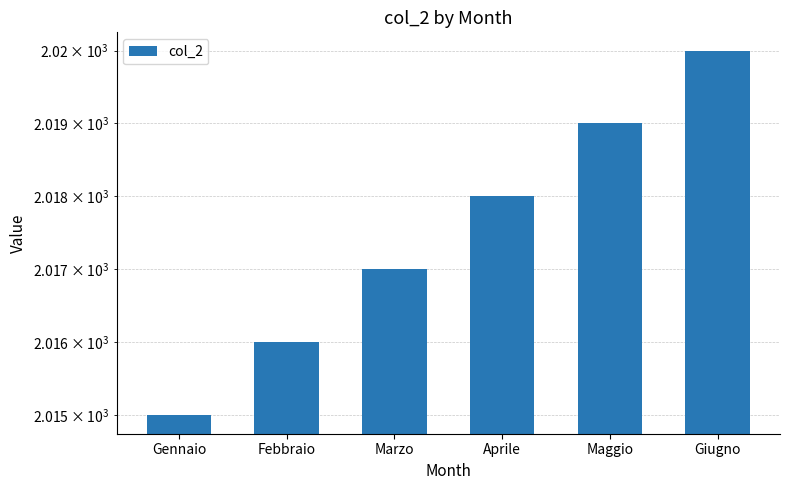

What is the label of the 4th bar from the left?

Aprile